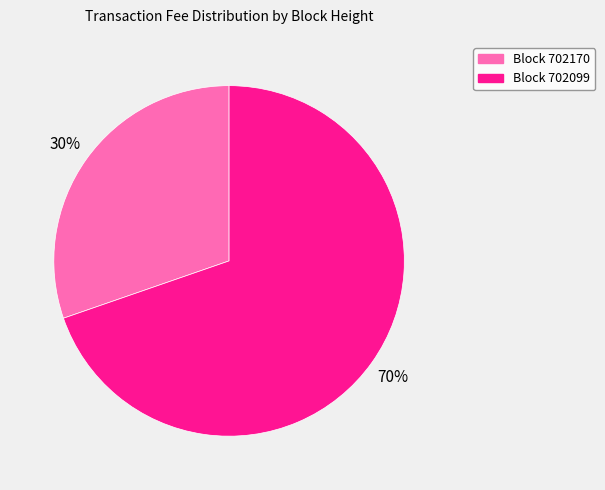

To the nearest percent, what is the average slice percentage?

50%